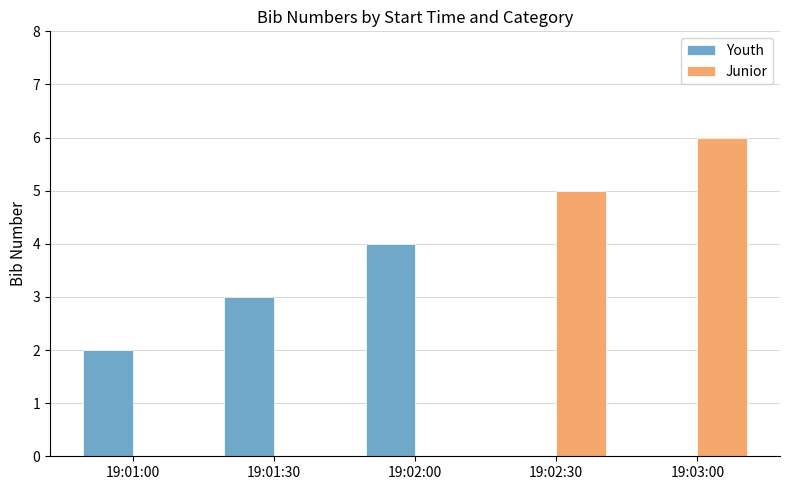

Which series changed the most between 19:02:30 and 19:03:00?

Junior